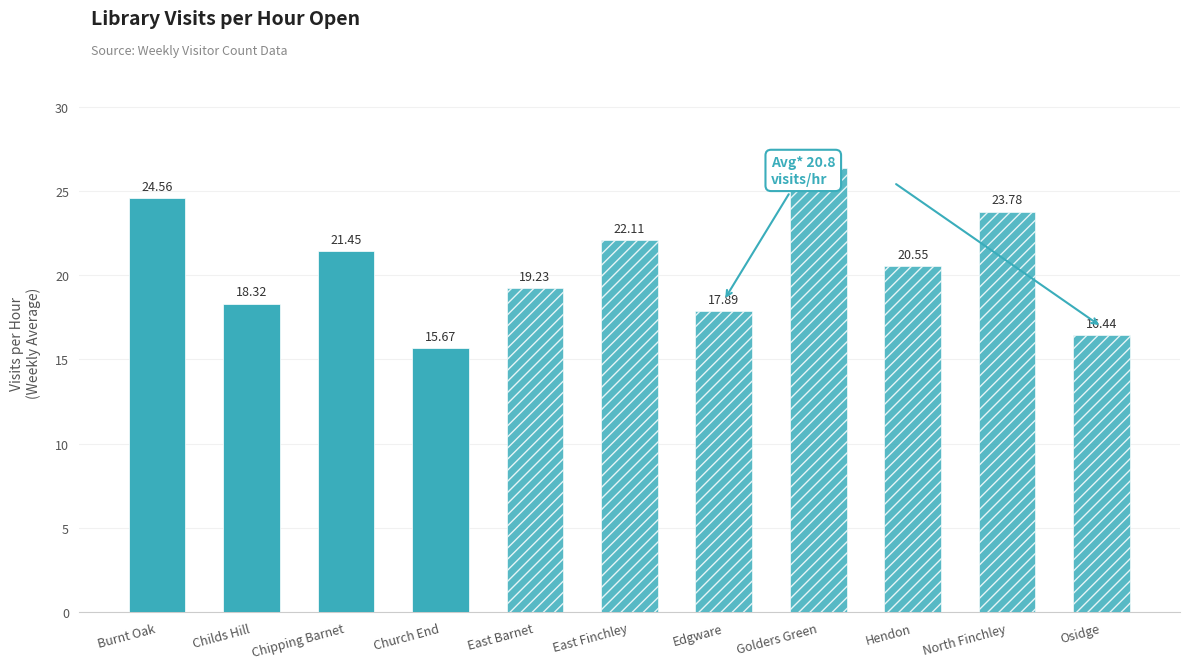

Between Hendon and East Barnet, which is larger?

Hendon